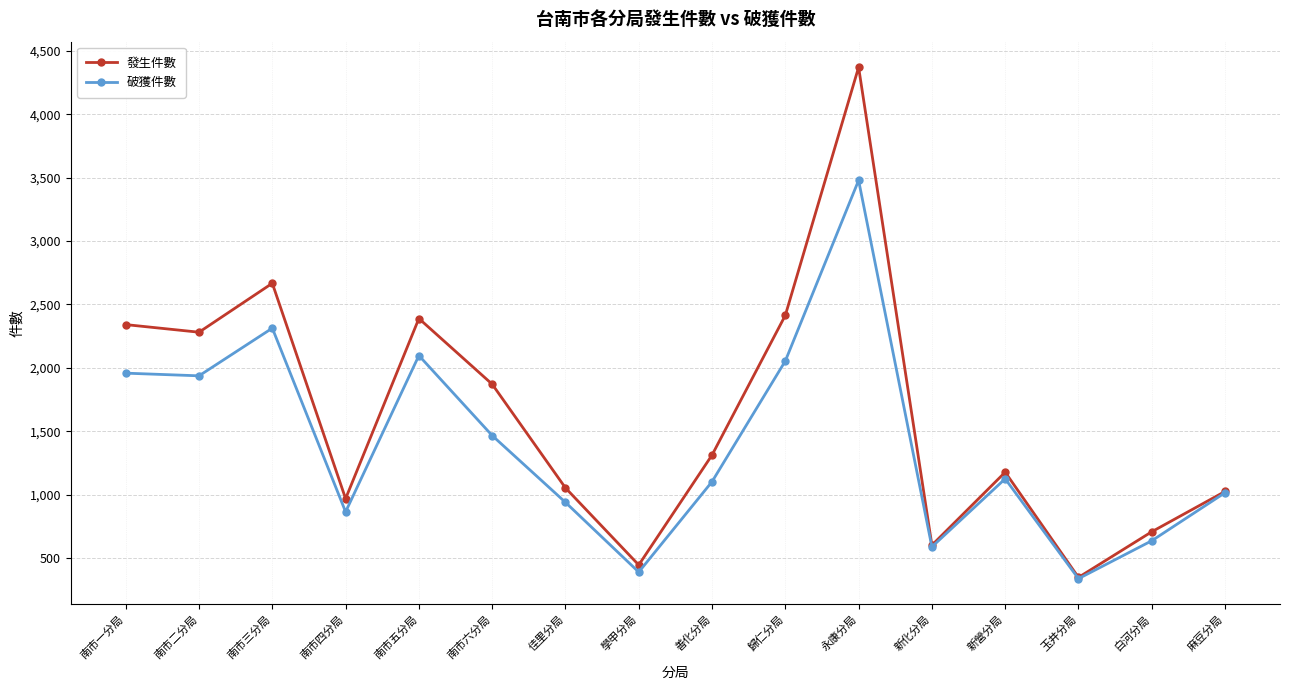

At which category does 破獲件數 reach its first local peak?

南市三分局